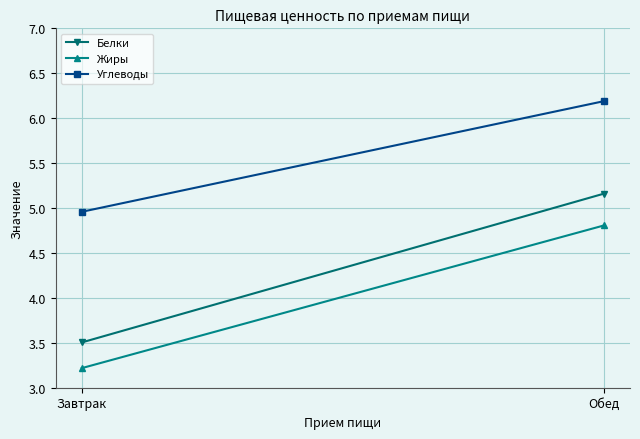

How many Углеводы values are between 4 and 6?

1